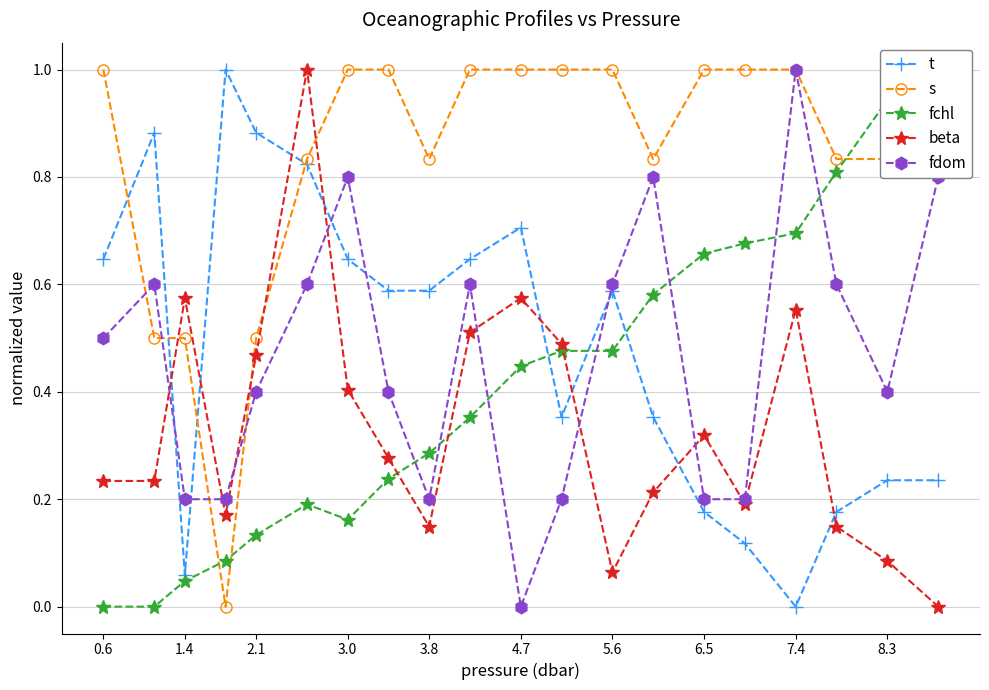

Count the number of categories in the chart.

20